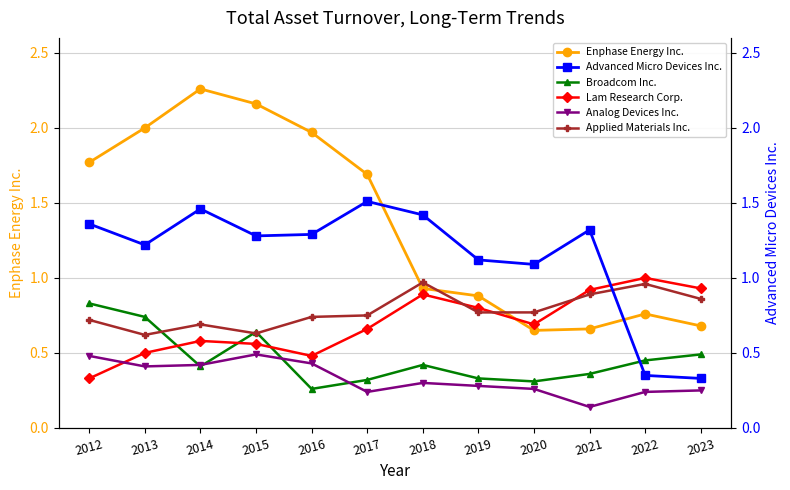

What is the value of the Broadcom Inc. point at the 10th from the left?

0.4